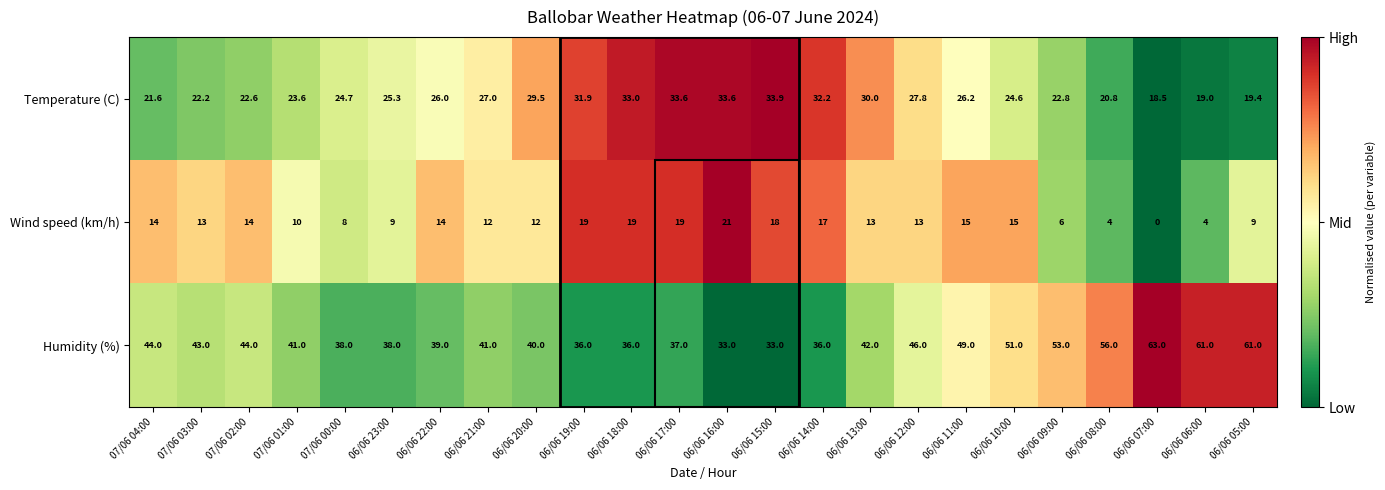

What is the difference between the second highest and second lowest values in the Wind speed (km/h) series?

15.0